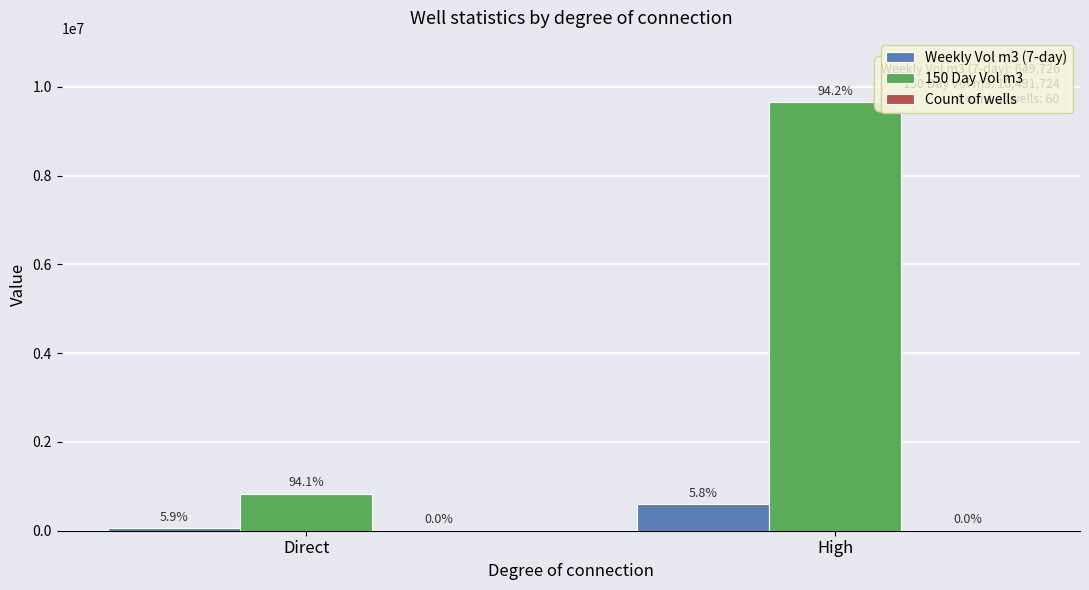

Which category has the highest value in the Count of wells series?

High